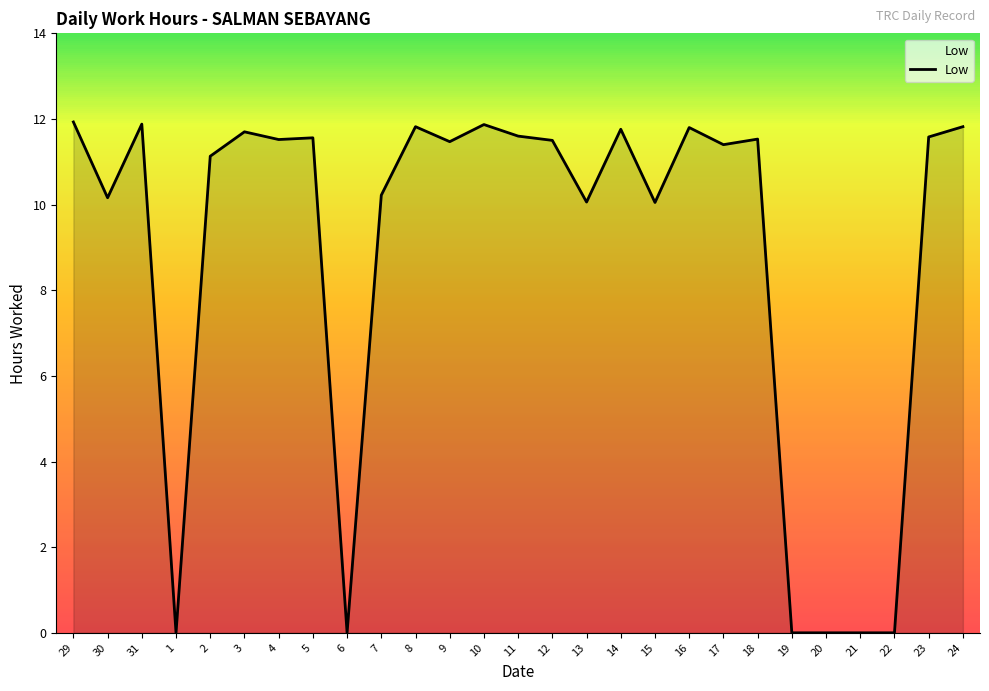

True or false: the data shows 11.8 at 14.

True